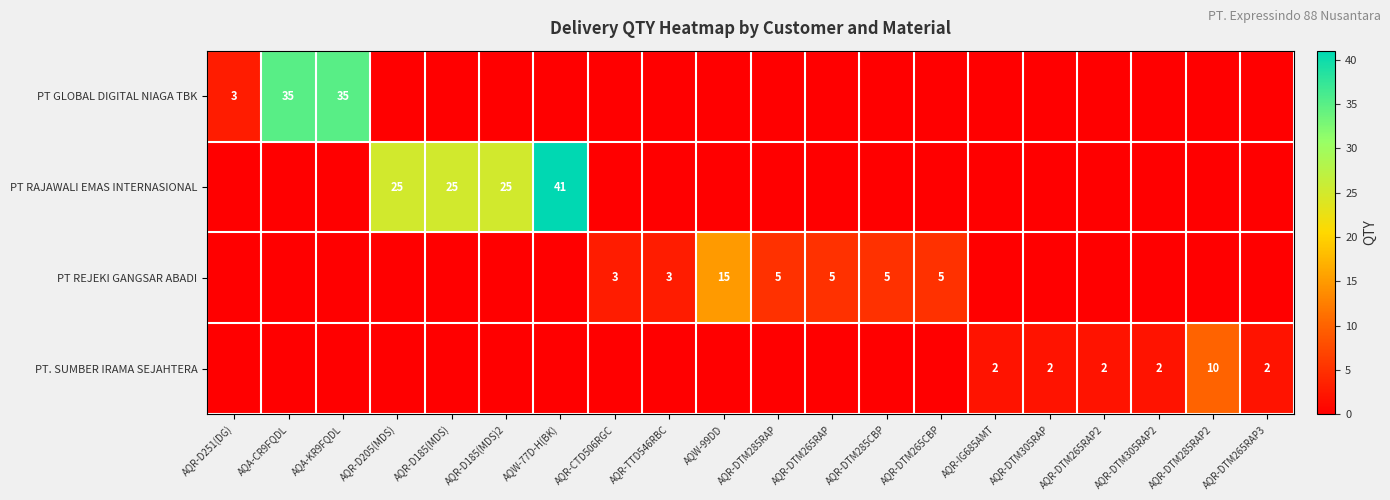

The PT. SUMBER IRAMA SEJAHTERA series shows 5 at AQA-CR9FQDL. True or false?

False